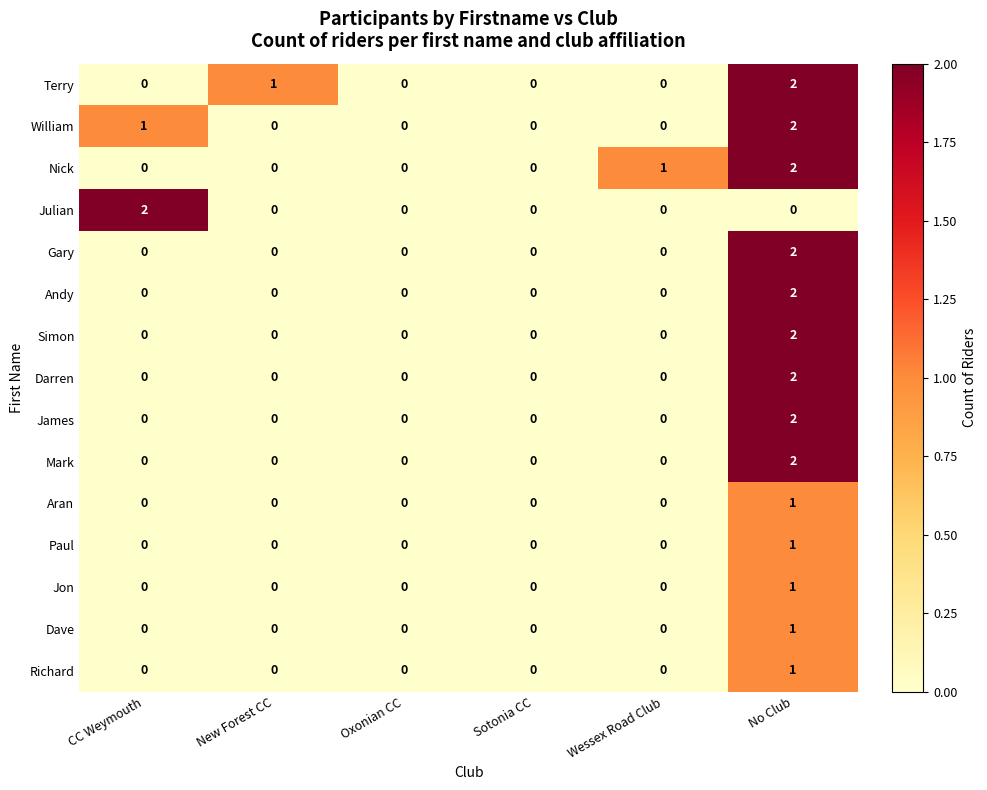

Between Oxonian CC and Wessex Road Club, which series saw the biggest shift?

Nick